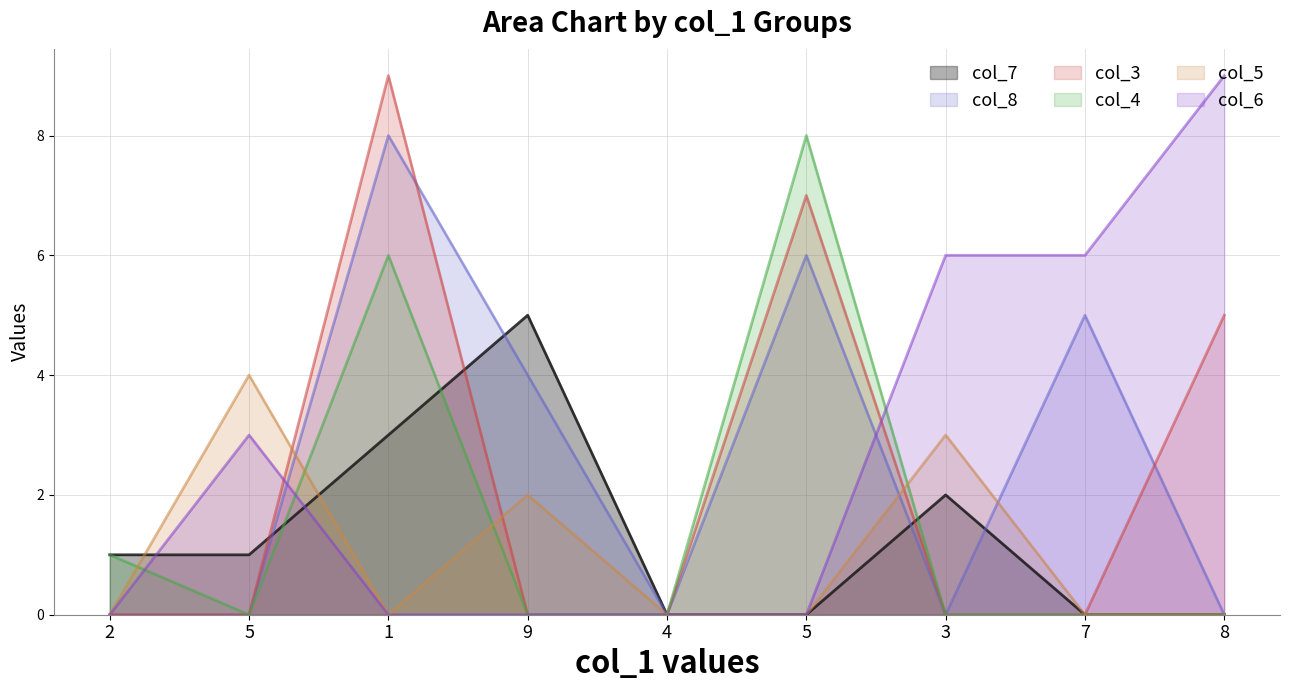

Does the chart have visible grid lines?

Yes